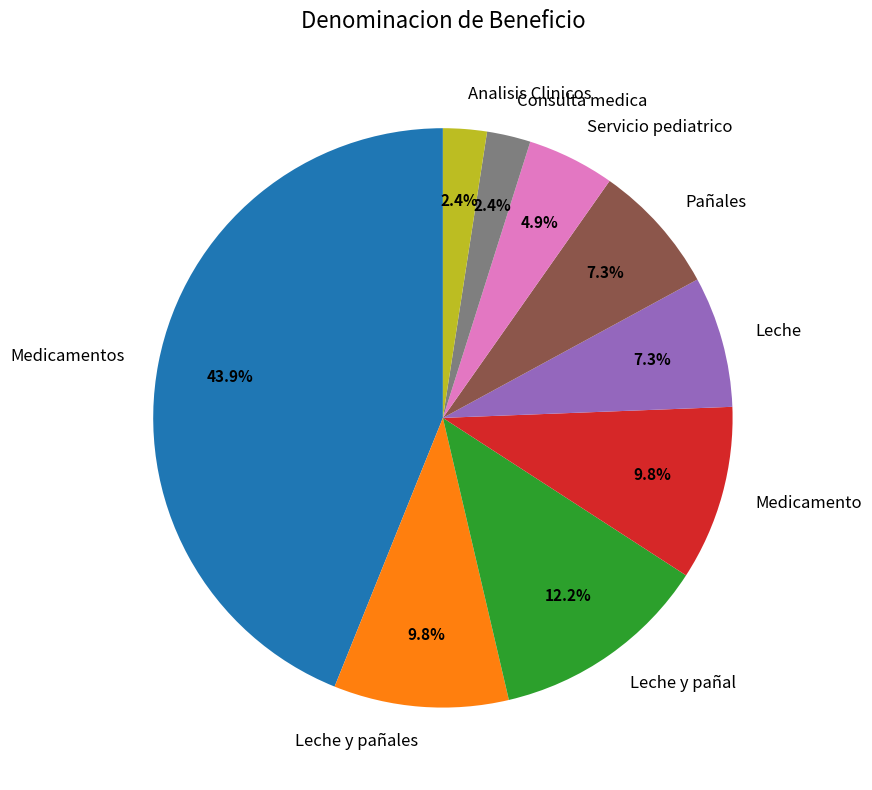

Is there a majority slice in this chart?

No